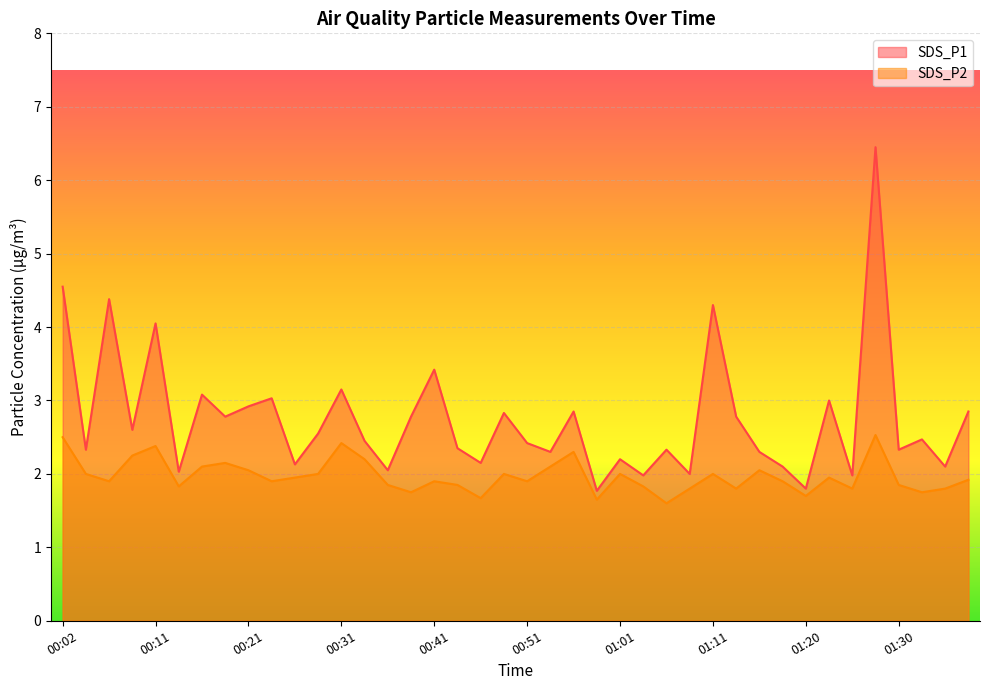

True or false: SDS_P1 and SDS_P2 cross at least once.

False